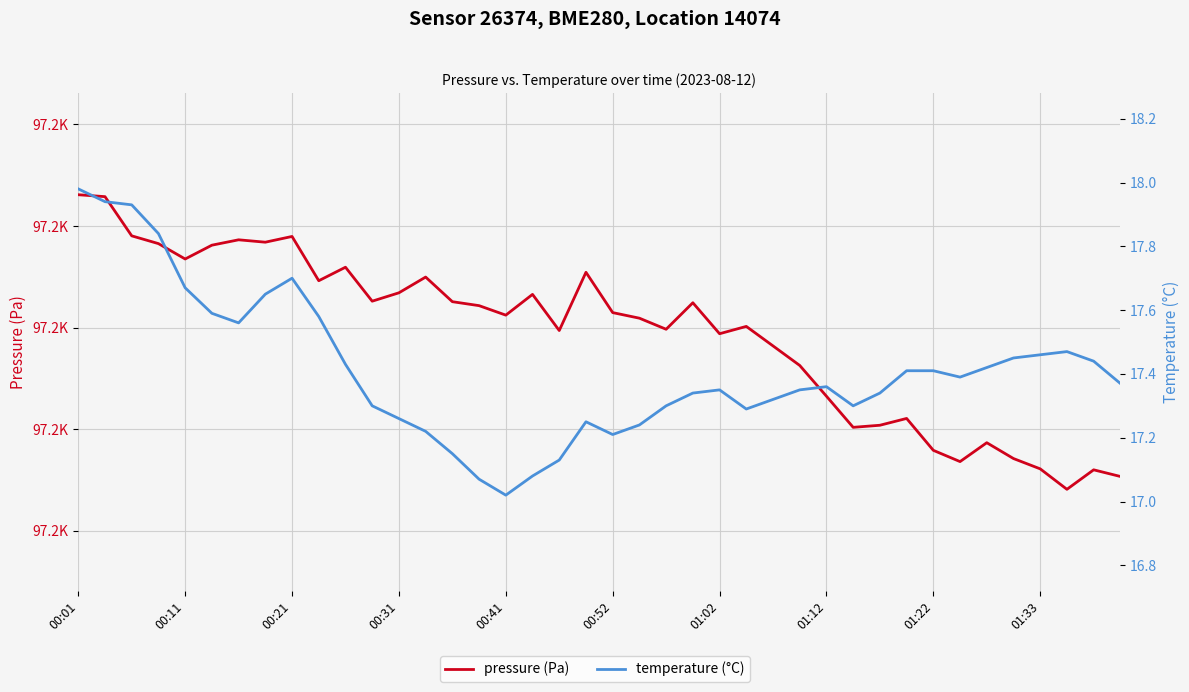

What is the sum of the pressure (Pa) values at 33 and 37?

194341.7